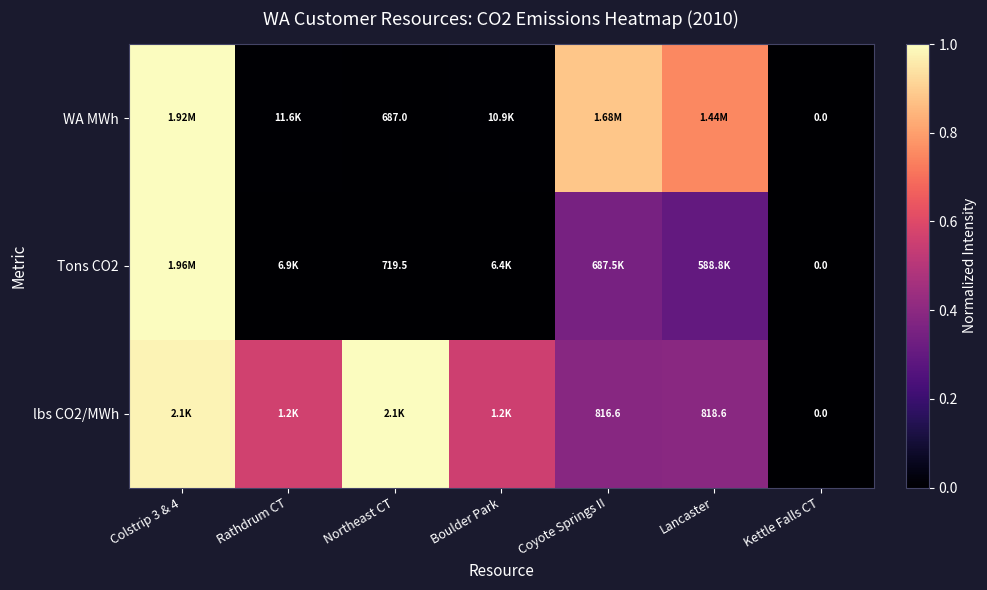

True or false: WA MWh has a value of 0.6 at Kettle Falls CT.

False